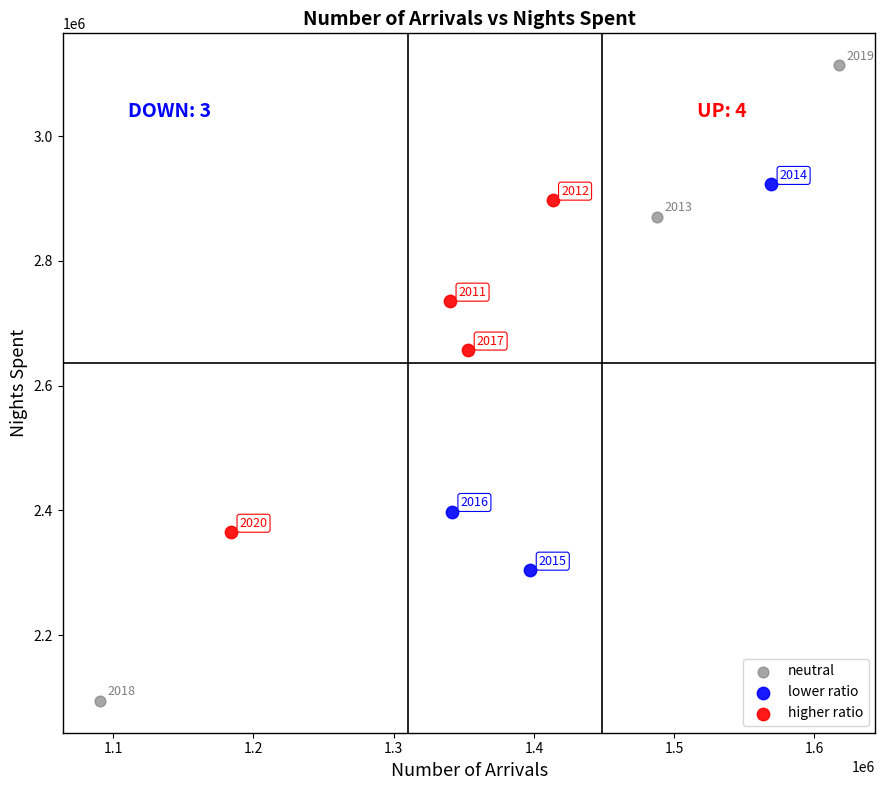

Which series reaches the minimum Y coordinate?

neutral